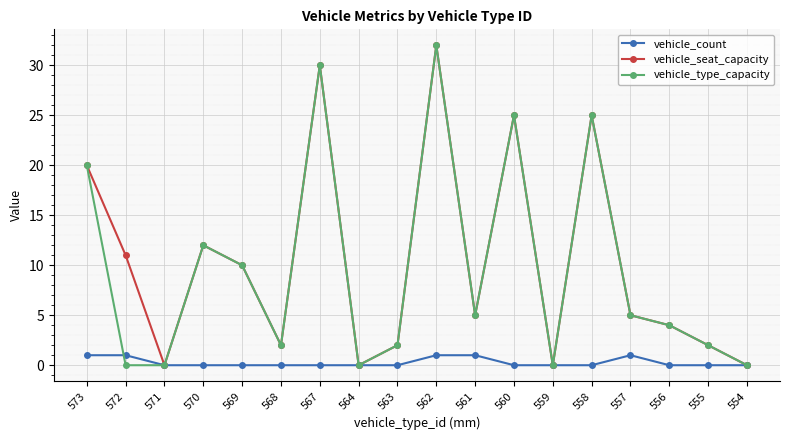

What is the value of the vehicle_type_capacity point at the 14th from the left?

25